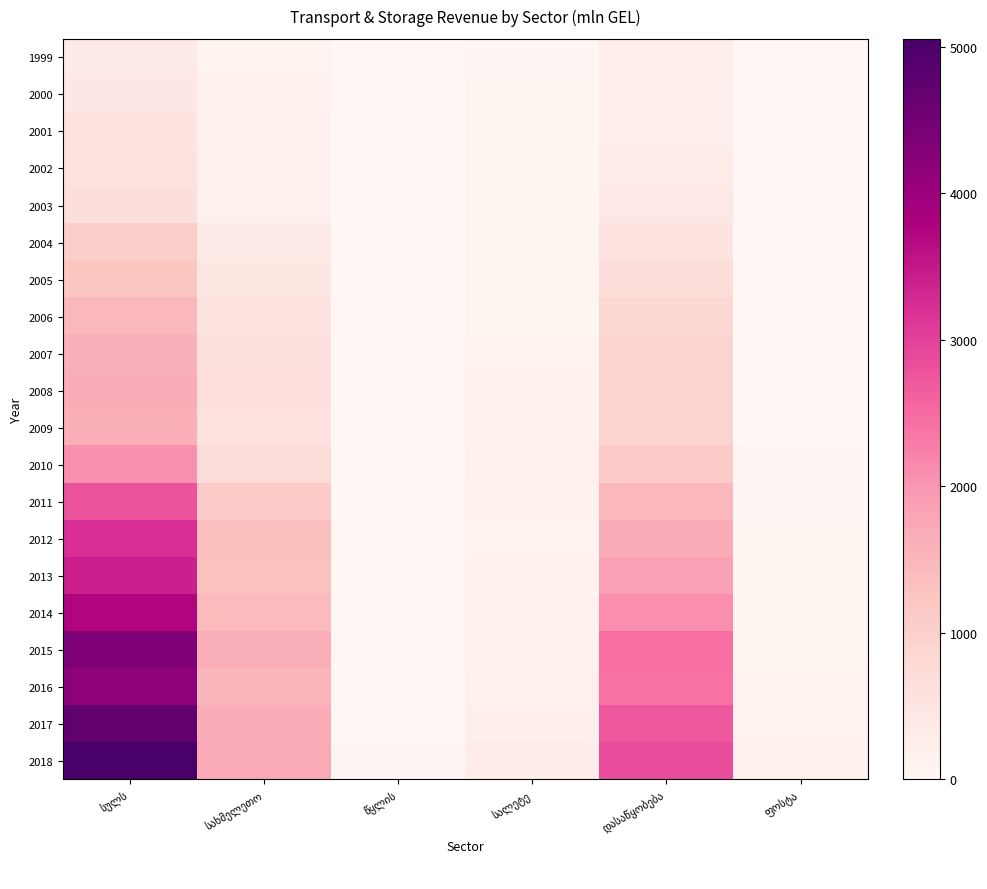

Is the value of 2011 at წყლის greater than the value of 2007 at ფოსტა?

No